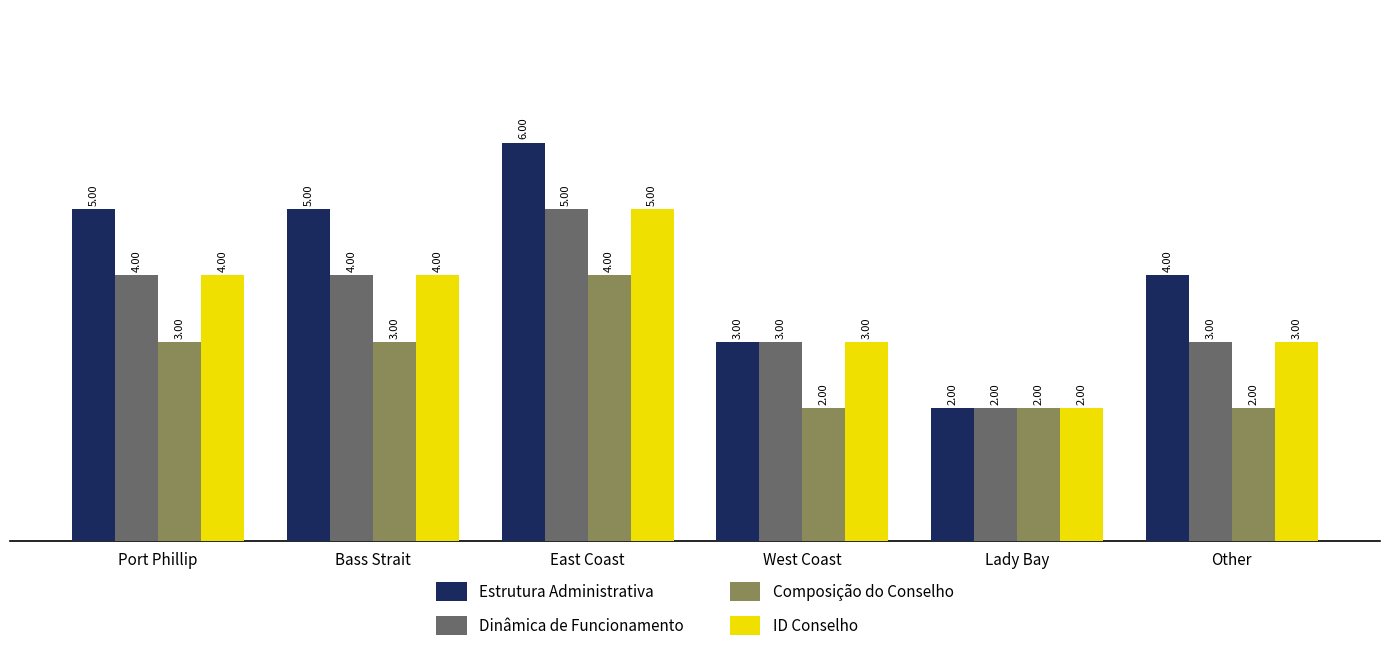

What is the label of the 1st bar from the left?

Port Phillip